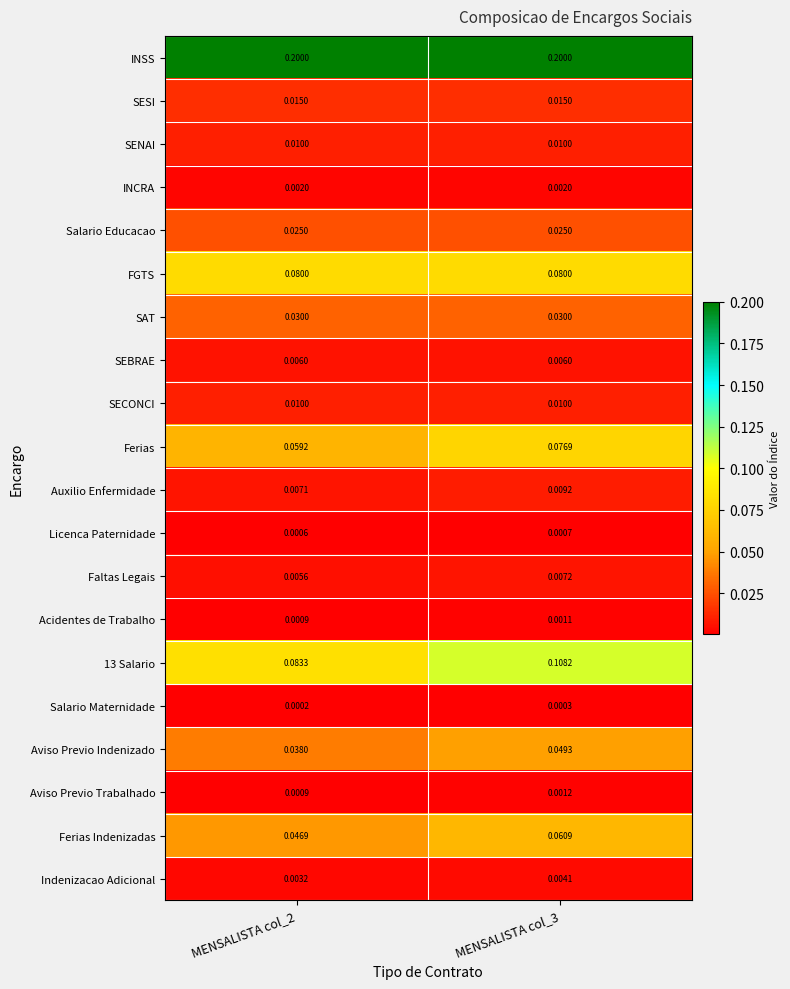

Is the value of Auxilio Enfermidade at MENSALISTA col_3 greater than the value of Licenca Paternidade at MENSALISTA col_2?

Yes